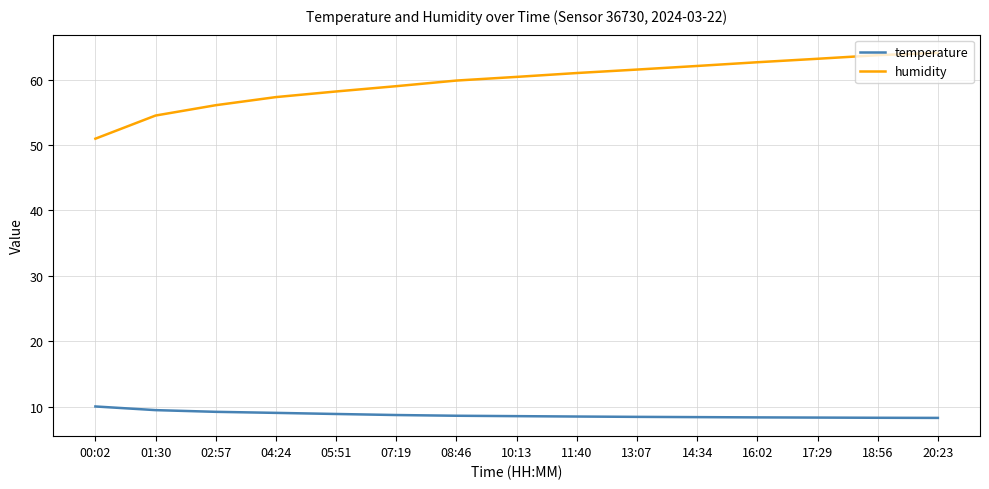

Is it true that humidity equals 64.1 at 20:23?

True